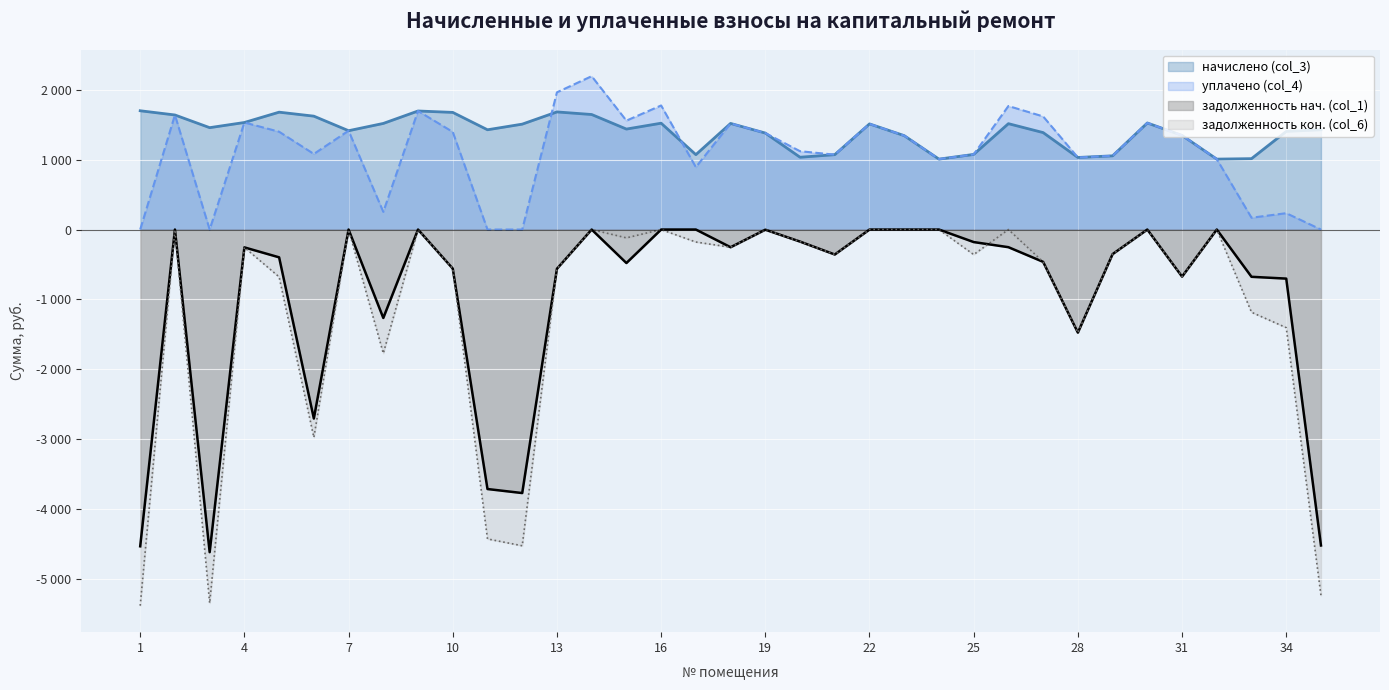

Rank the series by their maximum value, from lowest to highest.

задолженность (col_1), задолженность после (col_6), начислено (col_3), уплачено (col_4)